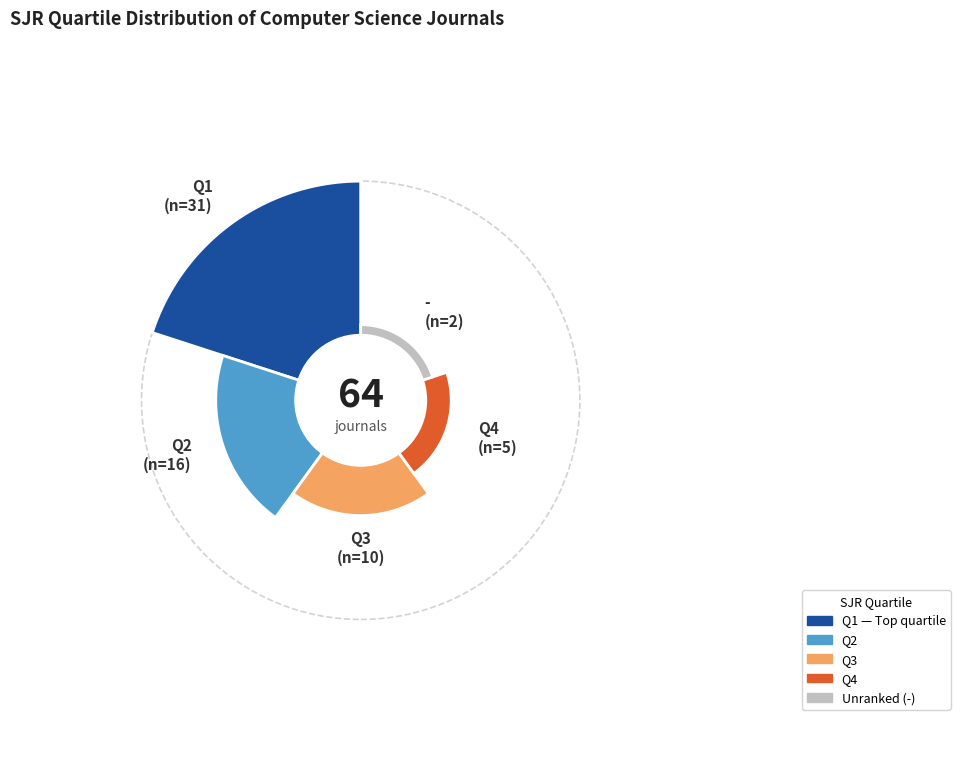

To the nearest percent, what is the difference between the Q2 and Q4 slice percentages?

17%